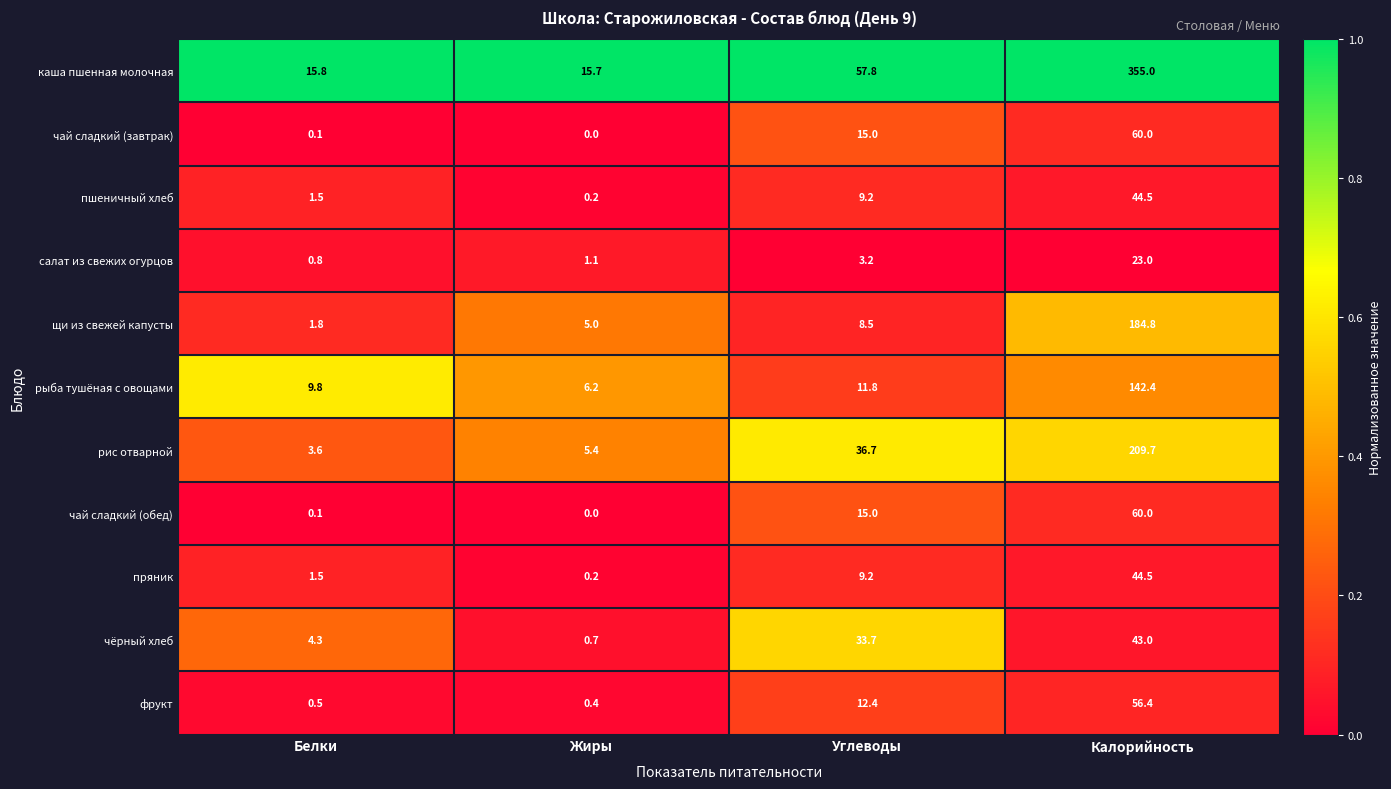

List the labels in order of пшеничный хлеб value, largest first.

Калорийность, Углеводы, Белки, Жиры